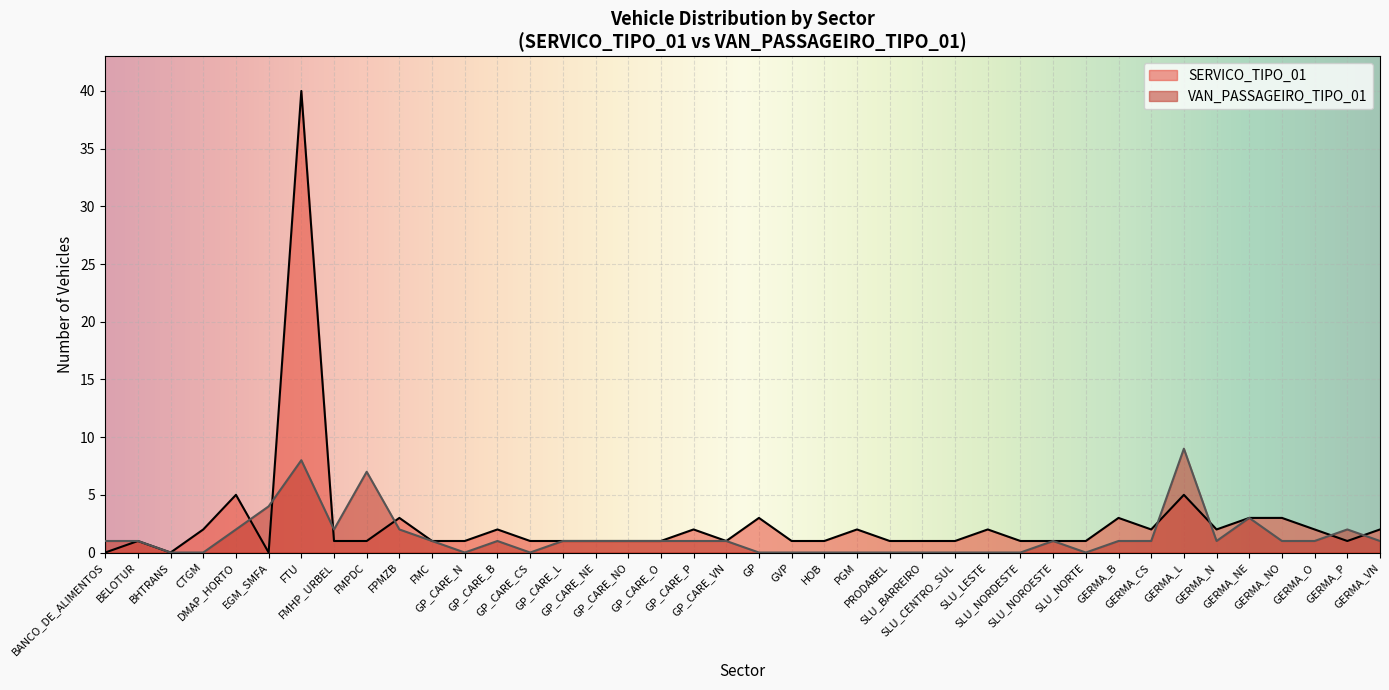

What is the sum of all VAN_PASSAGEIRO_TIPO_01 values?

56